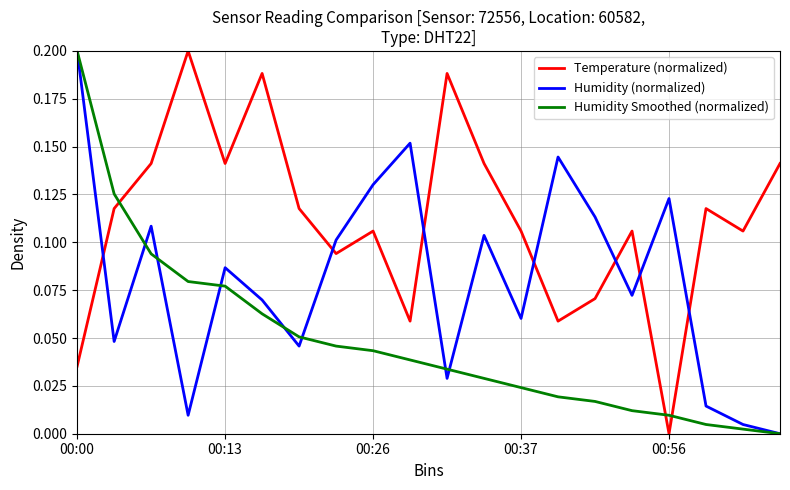

How many Temperature (normalized) values are between 0 and 1?

20